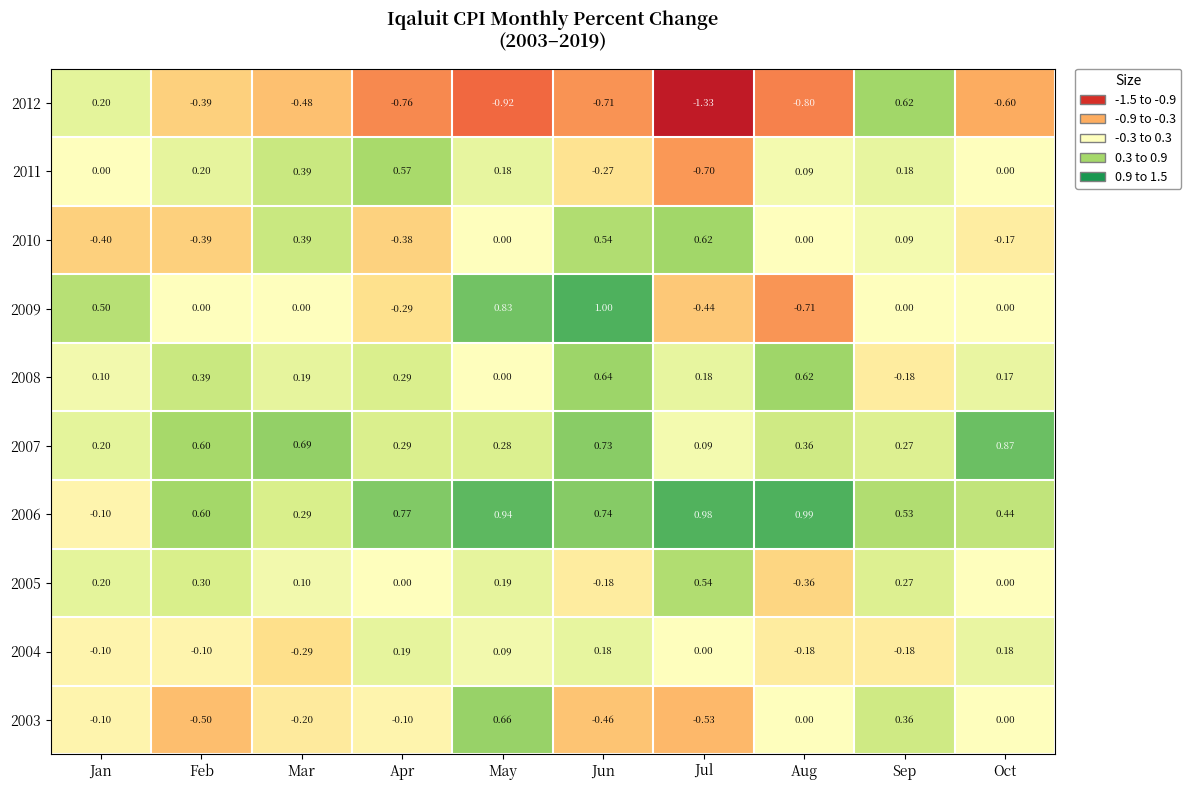

List the labels in order of 2008 value, smallest first.

Sep, May, Jan, Oct, Jul, Mar, Apr, Feb, Aug, Jun